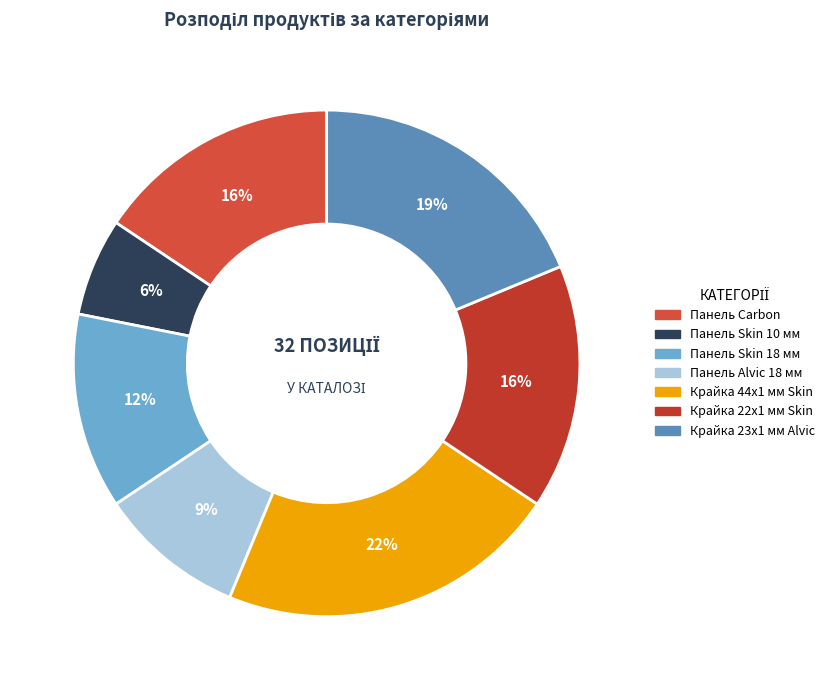

The Крайка 23x1 мм Alvic slice represents 6% of the pie. True or false?

False